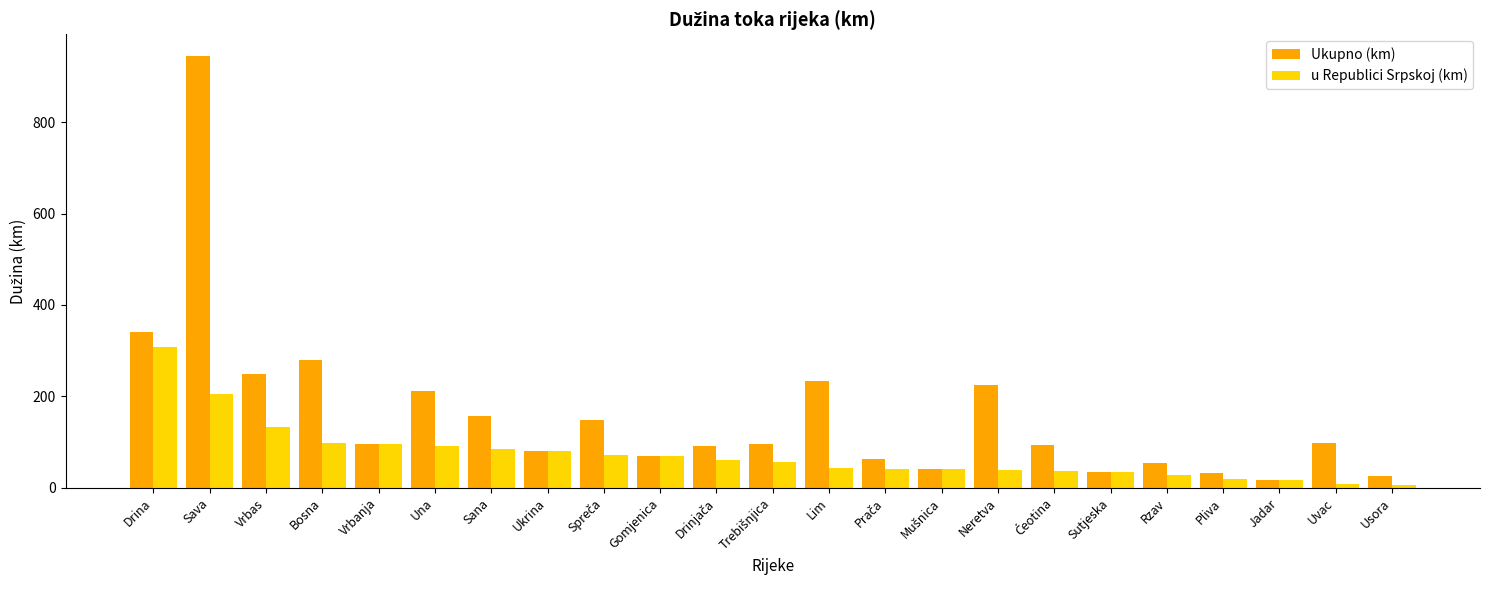

The value of u Republici Srpskoj (km) at Sava is 104.9. True or false?

False